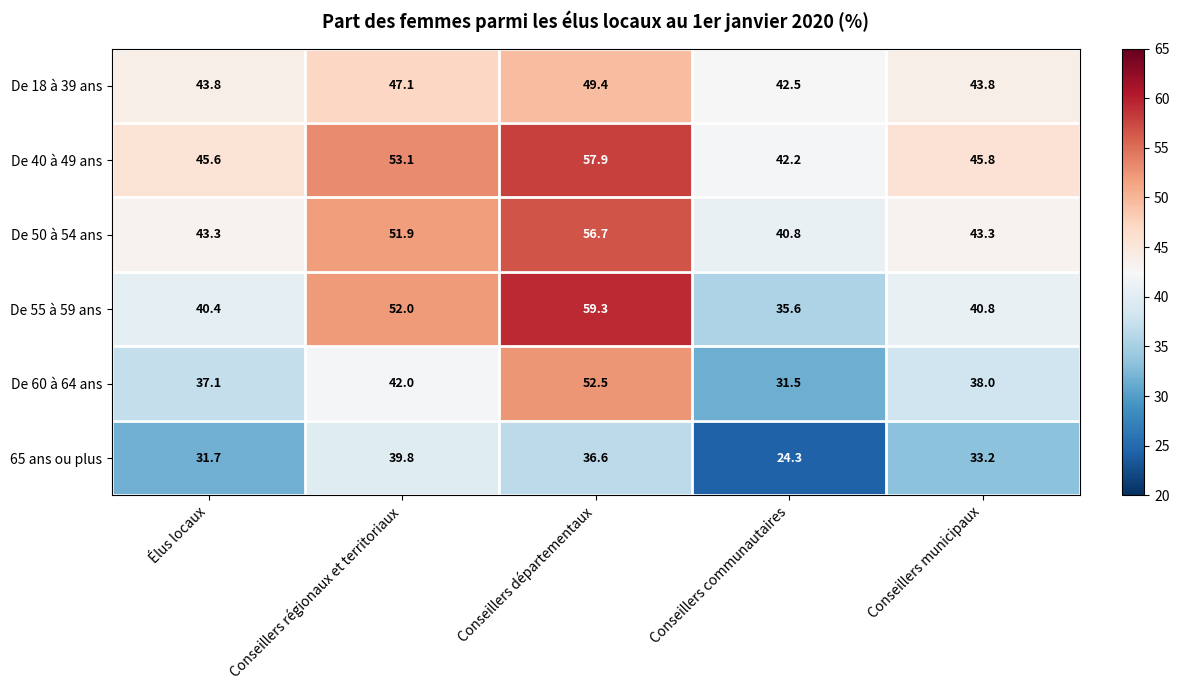

At which category does the chart reach its peak across all series?

Conseillers départementaux